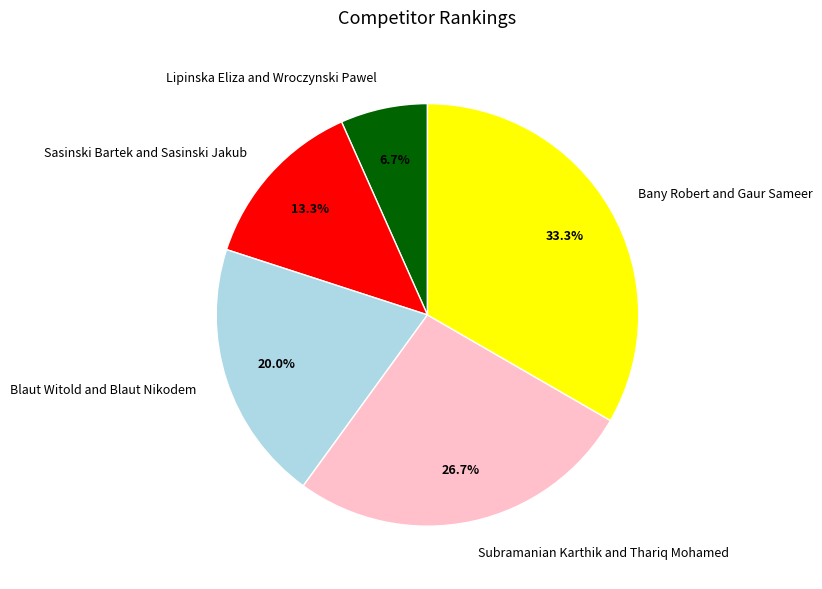

What is the smallest slice in the pie chart?

Lipinska Eliza and Wroczynski Pawel